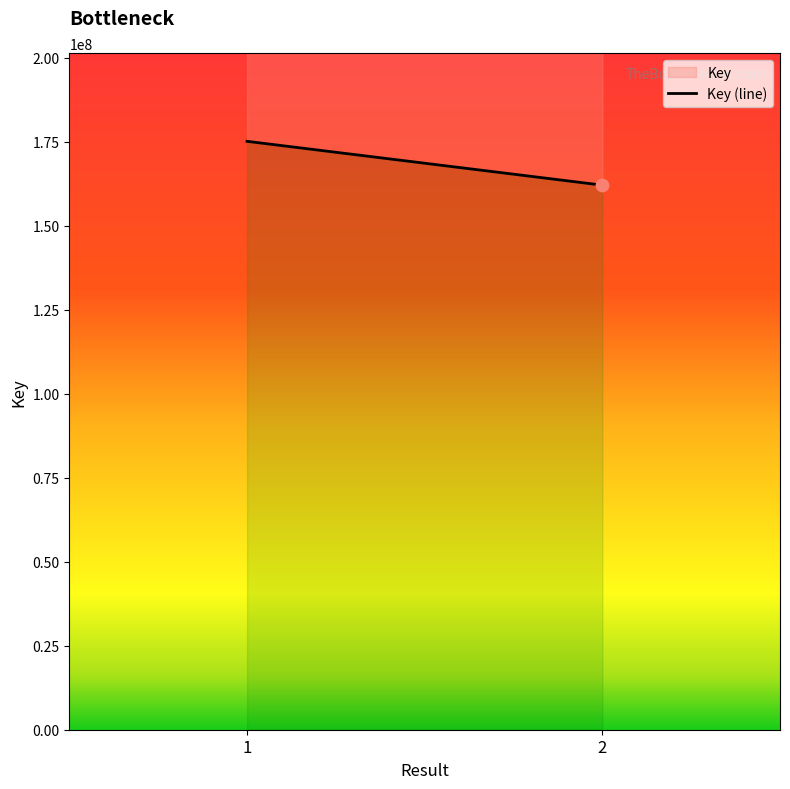

Which has a higher value, 1 or 2?

1